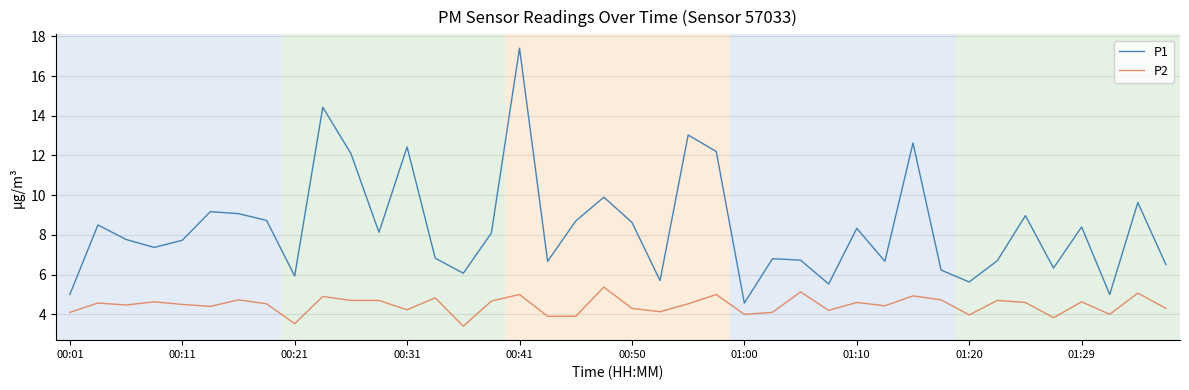

Which series has the largest total across all categories?

P1